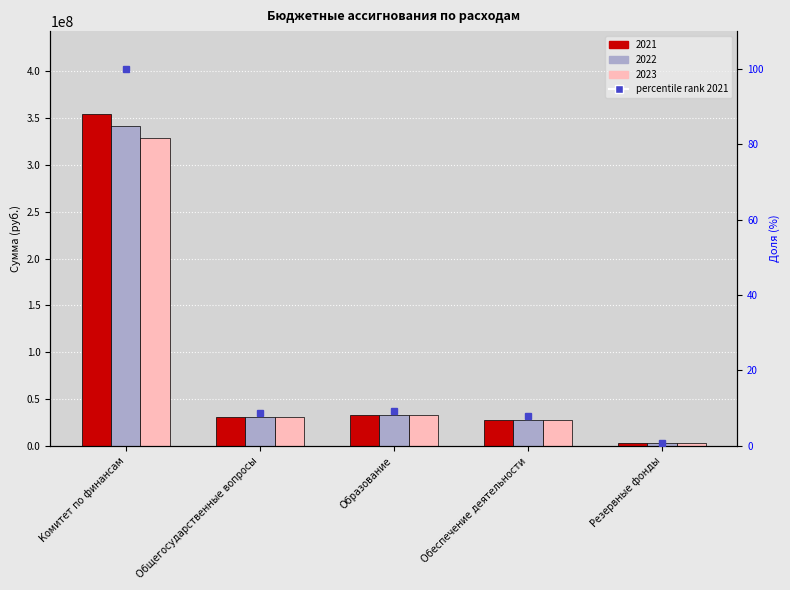

Where is 2022 nearest to the value 172062495?

Образование